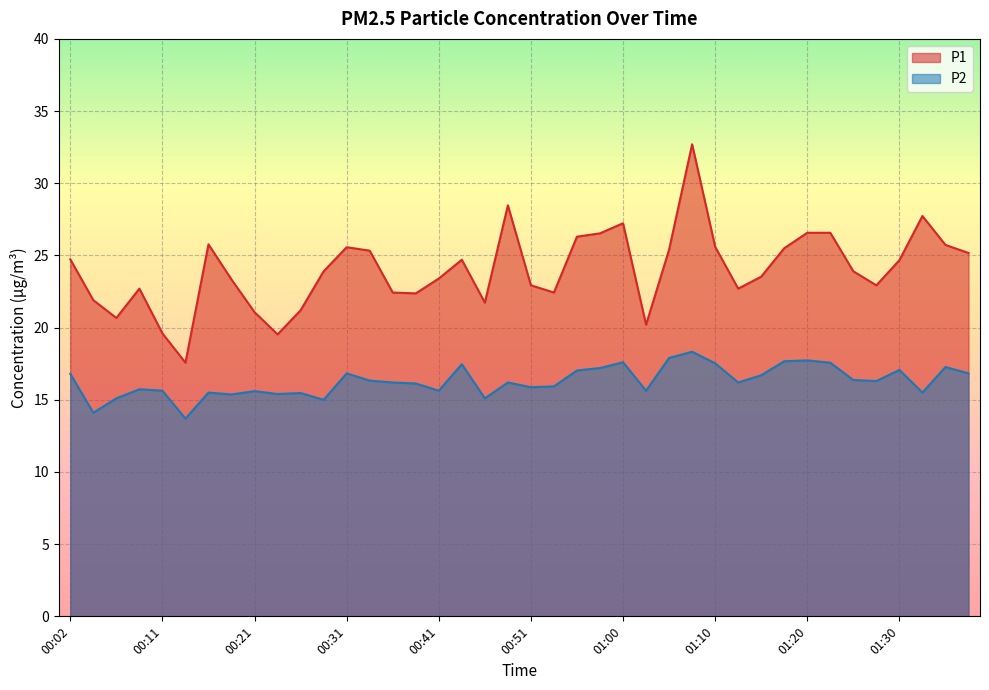

What value does the P1 series have at 00:46?

21.7